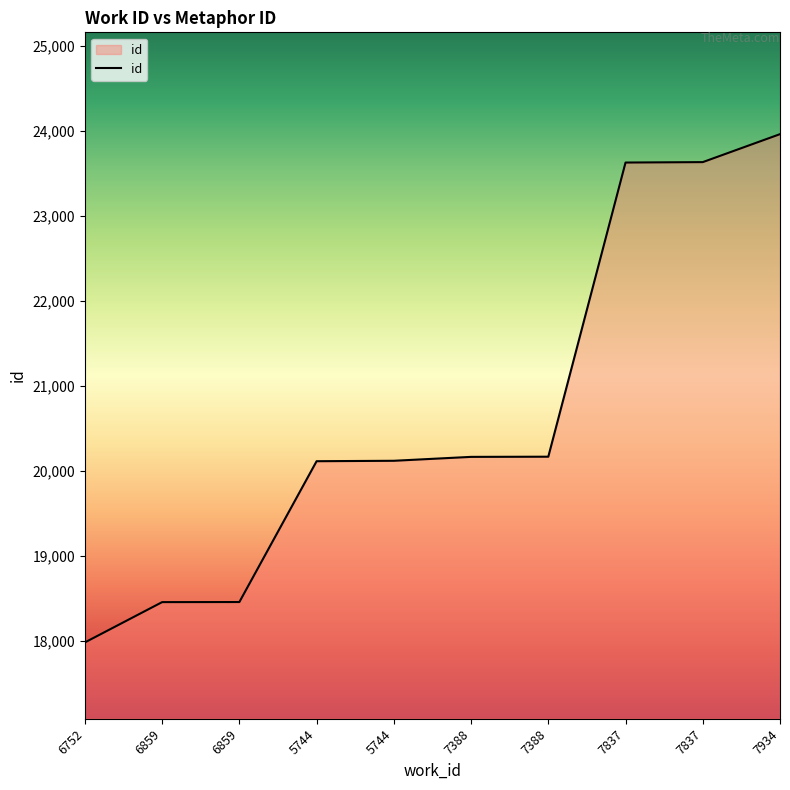

Does the chart have visible grid lines?

No